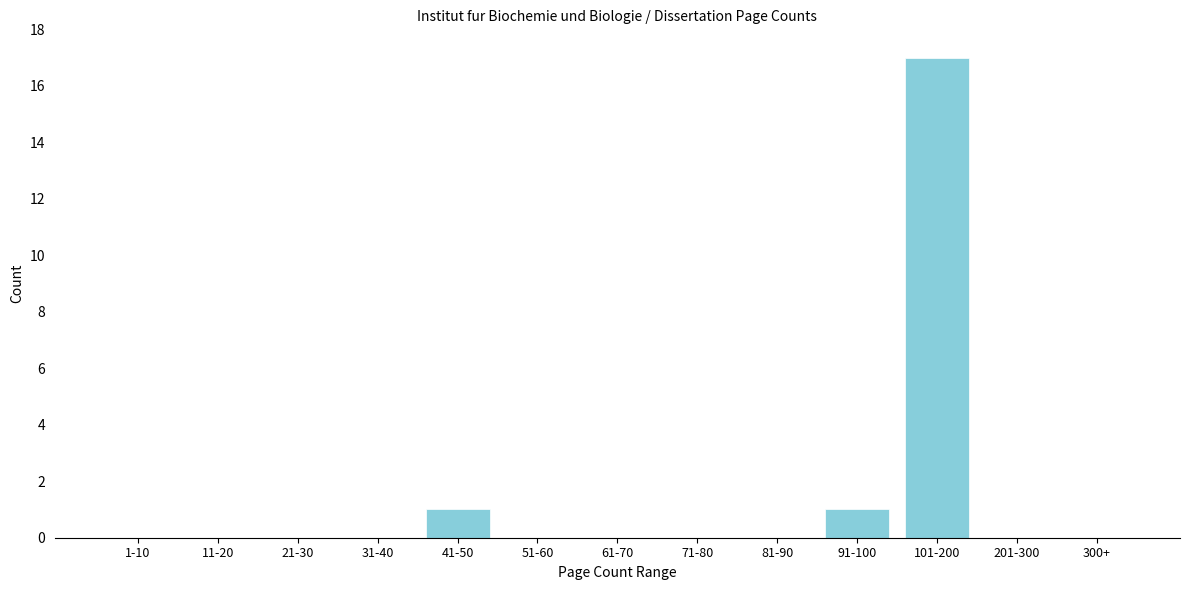

Reading left to right, transcribe all the data shown in this chart.

1-10=0	11-20=0	21-30=0	31-40=0	41-50=1	51-60=0	61-70=0	71-80=0	81-90=0	91-100=1	101-200=17	201-300=0	300+=0